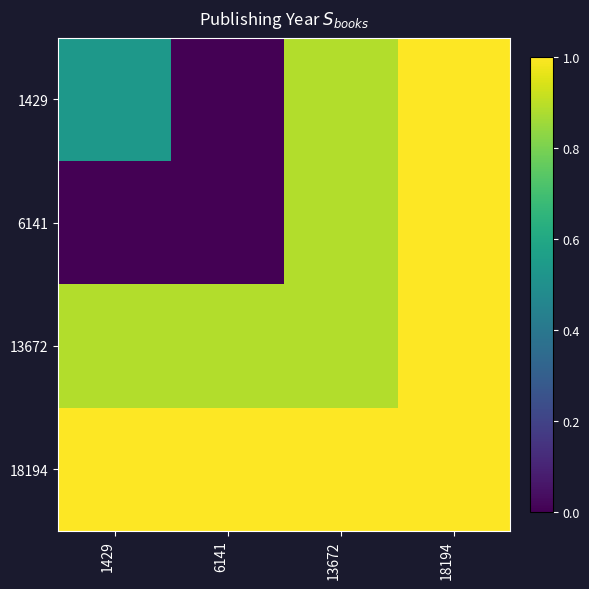

What is the greatest value displayed?

1.0